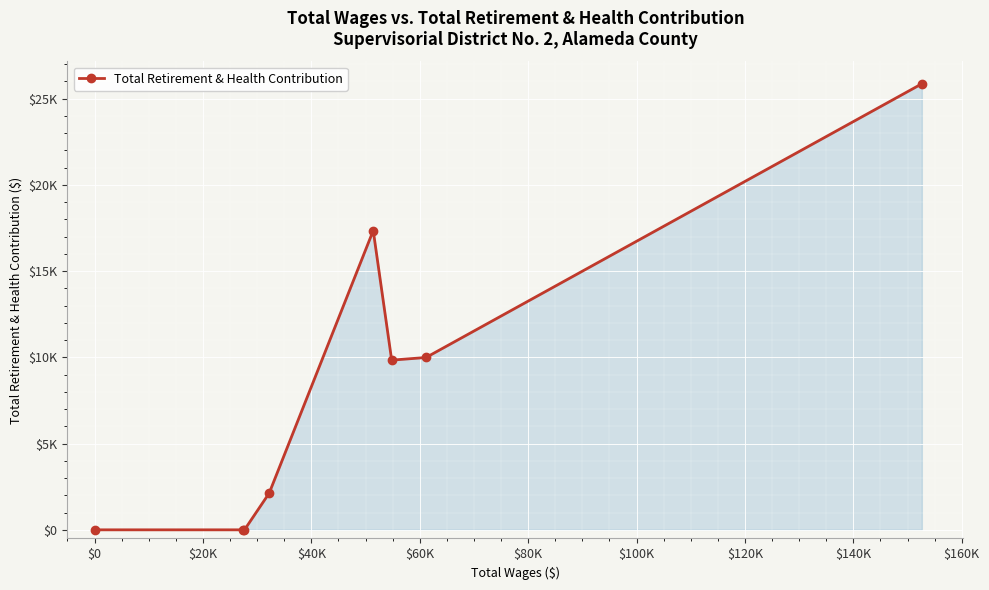

Is this an area chart (filled region under the line)?

Yes